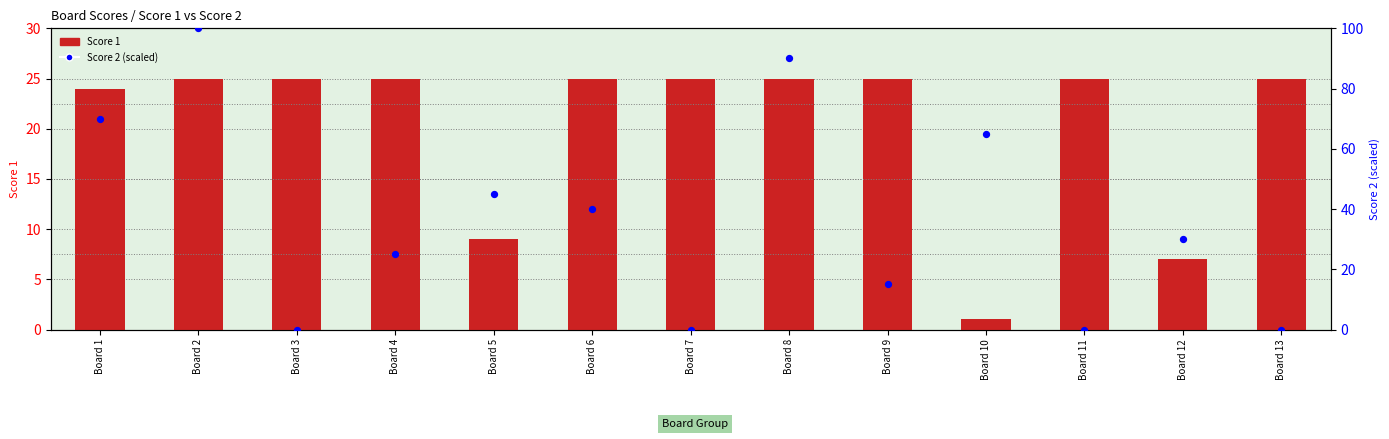

Which series has the widest spread of Y values?

Score 2